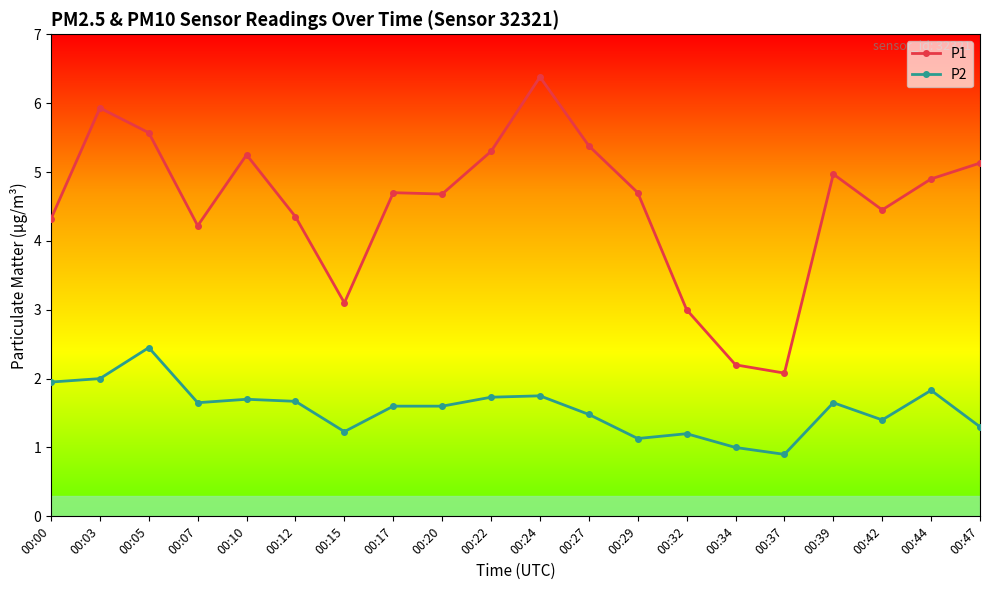

List the series in order of their peak value, lowest first.

P2, P1